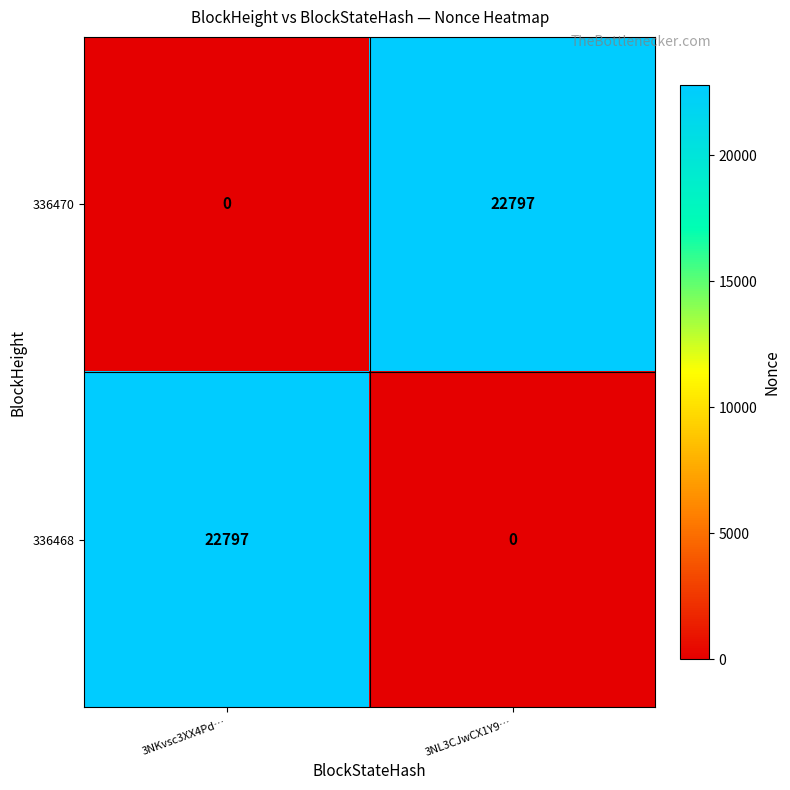

Reading right to left, list all the values displayed in this chart.

336470: 22797	0
336468: 0	22797